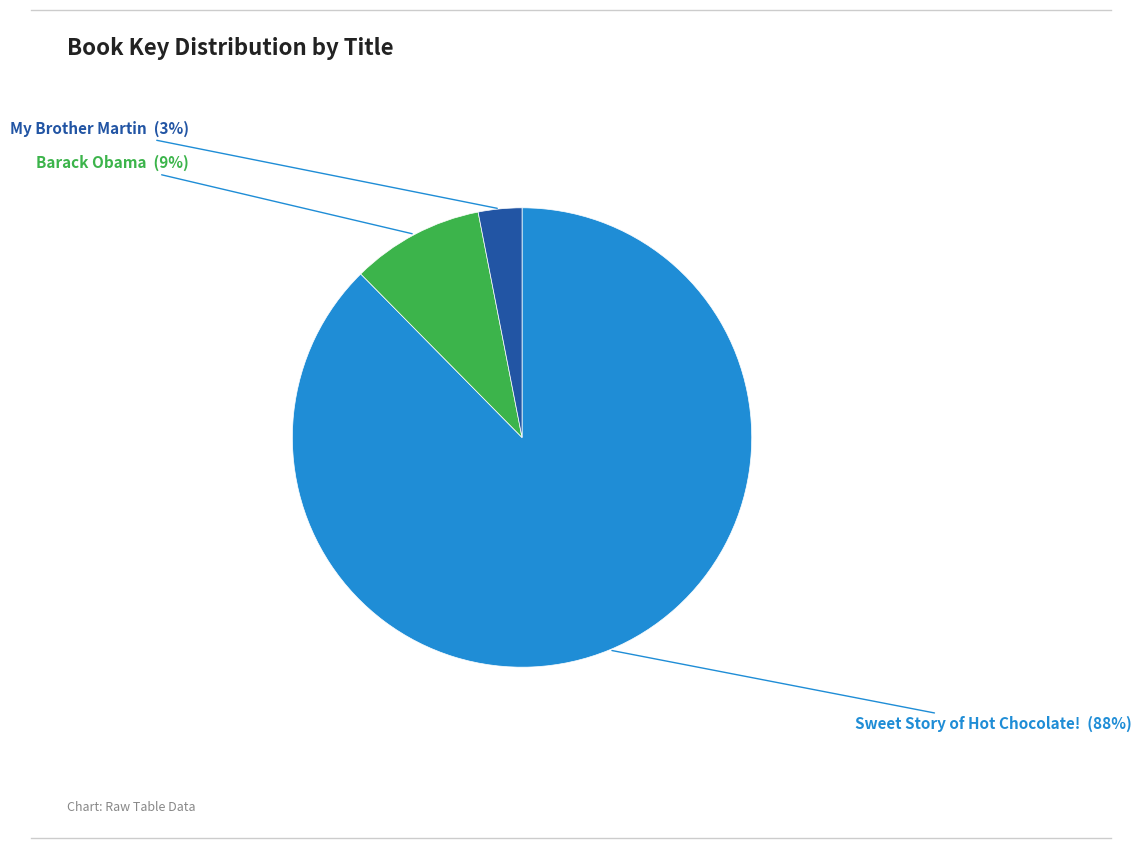

Does any single category account for the majority?

Yes